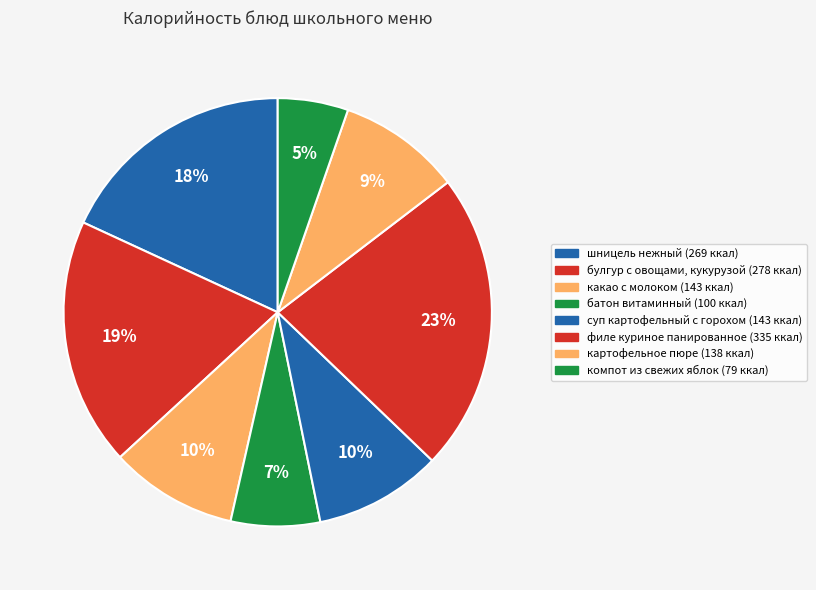

Count the number of slices in the pie.

8